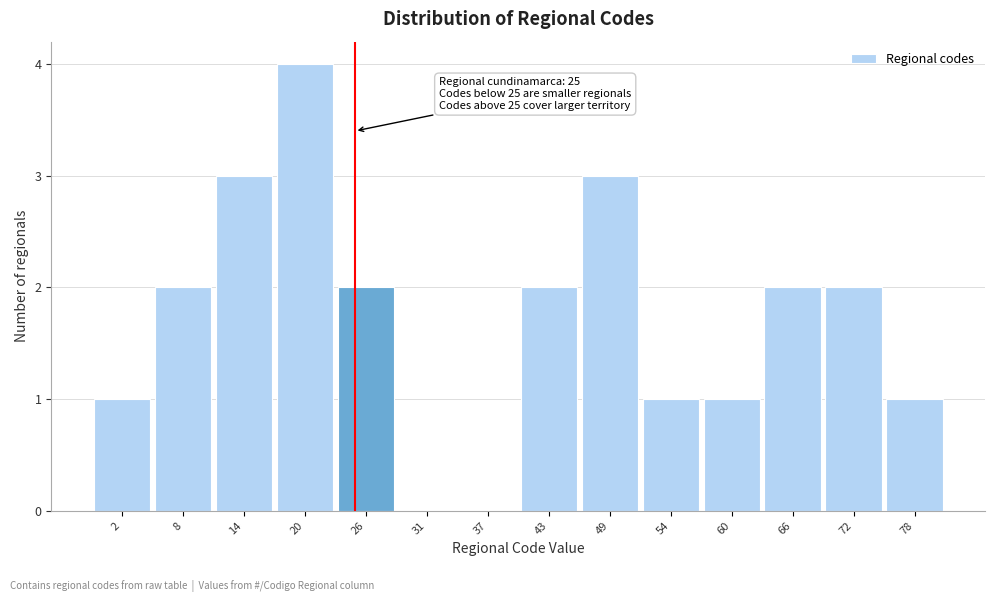

Reading left to right, extract all data points from this chart.

2=1	8=2	14=3	20=4	26=2	31=0	37=0	43=2	49=3	54=1	60=1	66=2	72=2	78=1